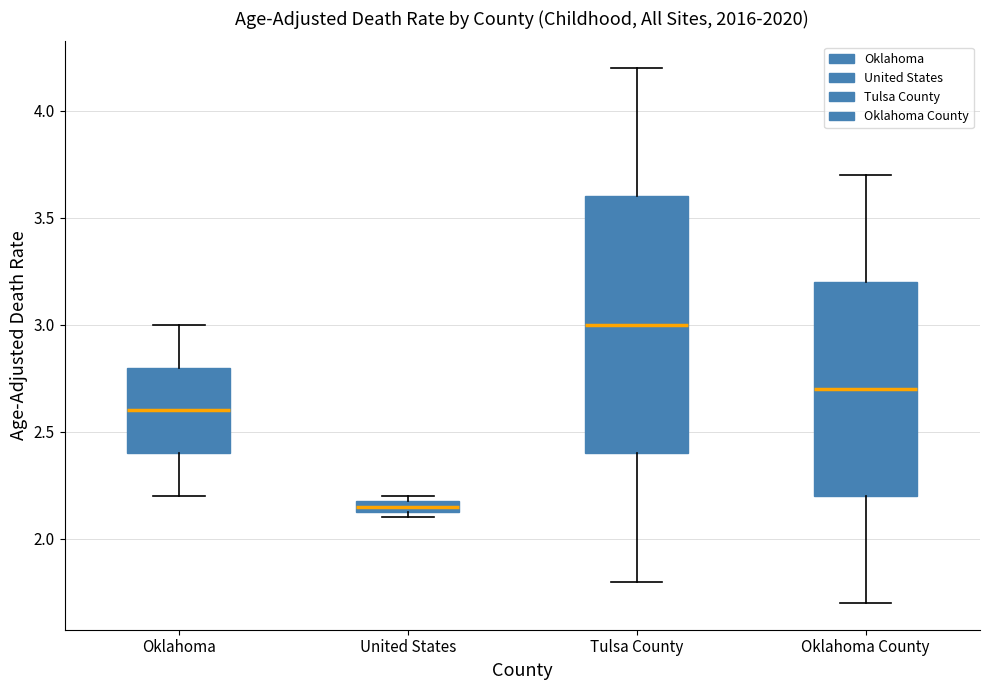

Which box is the tallest, from its lower edge to its upper edge?

Tulsa County